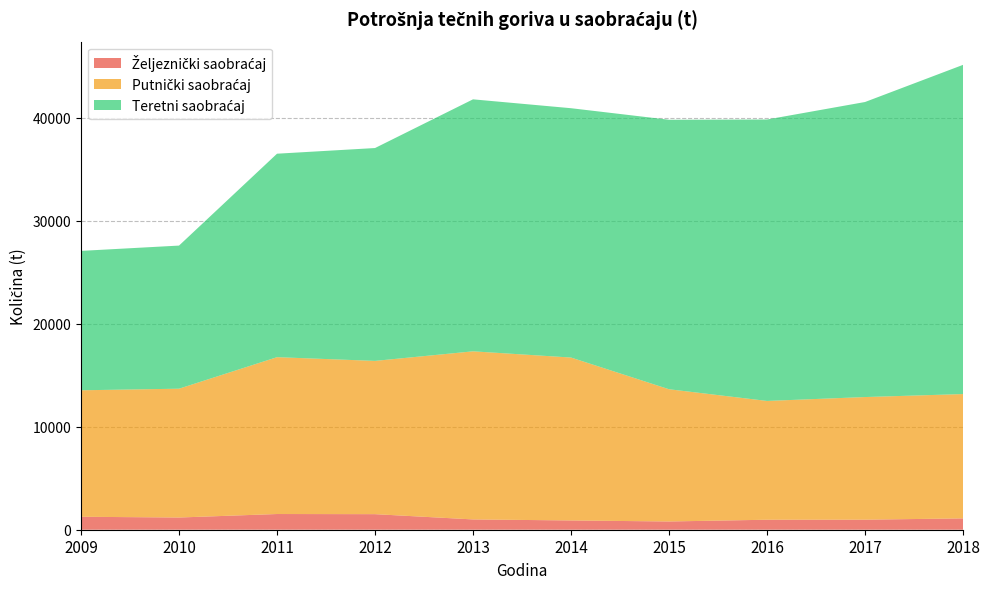

Reading left to right, extract all data points from this chart.

Željeznički saobraćaj: 2009=1258	2010=1185	2011=1525	2012=1511	2013=1000	2014=900	2015=800	2016=970	2017=976	2018=1100
Putnički saobraćaj: 2009=12279	2010=12507	2011=15227	2012=14880	2013=16320	2014=15817	2015=12838	2016=11533	2017=11905	2018=12071
Teretni saobraćaj: 2009=13534	2010=13894	2011=19754	2012=20665	2013=24464	2014=24206	2015=26164	2016=27323	2017=28643	2018=31960